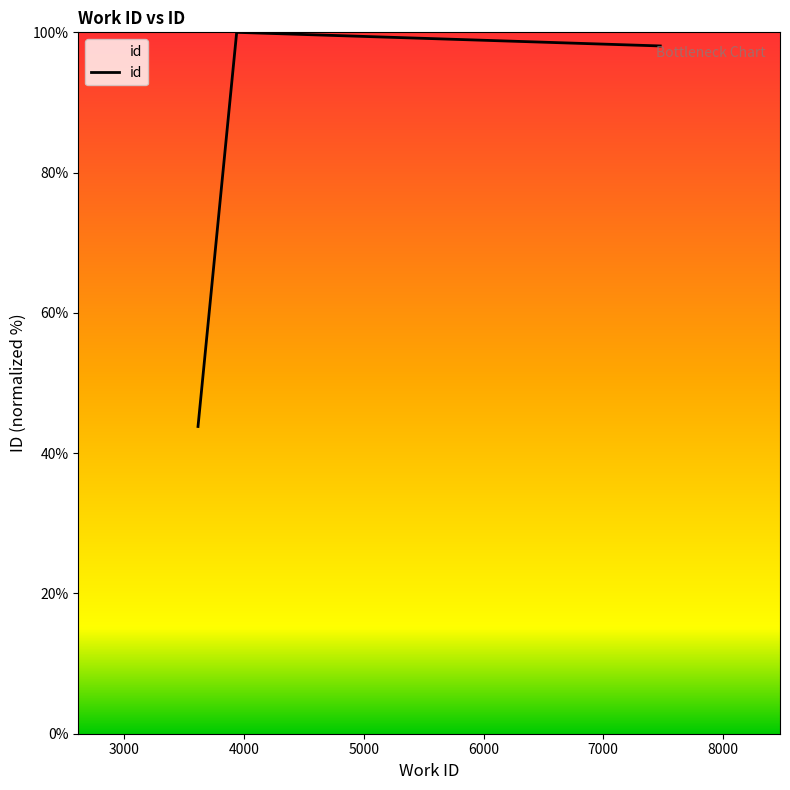

What is the smallest value displayed?

43.8